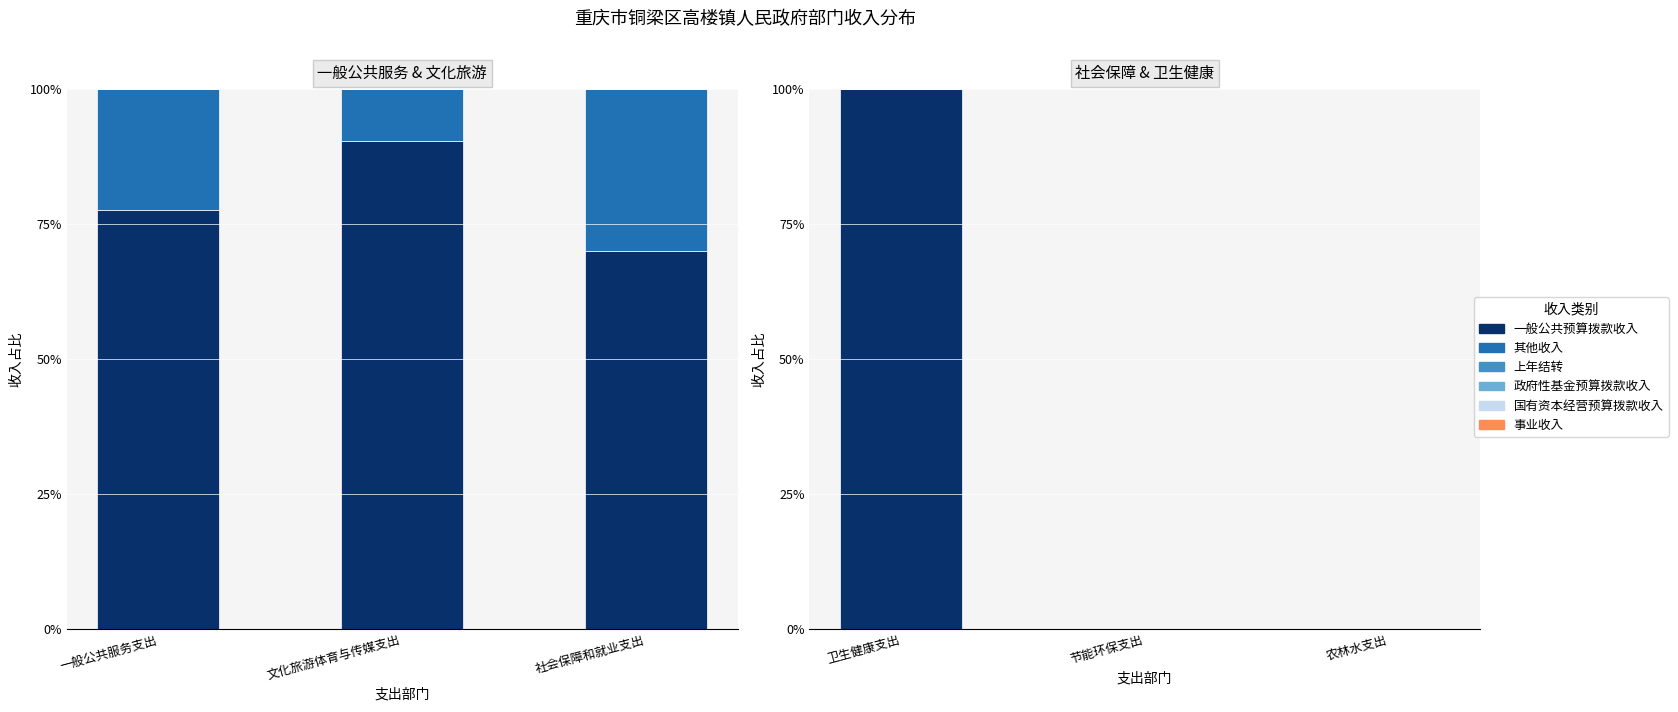

Rank the series by their maximum value, from lowest to highest.

其他收入, 上年结转, 政府性基金预算拨款收入, 国有资本经营预算拨款收入, 事业收入, 一般公共预算拨款收入